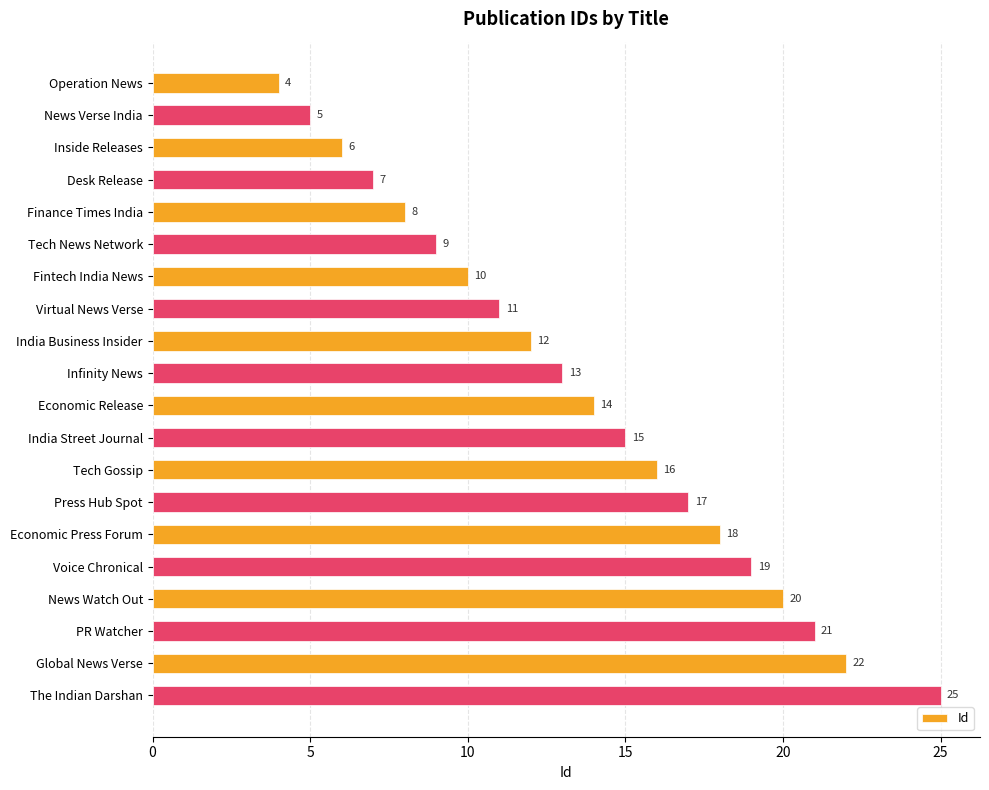

Reading bottom to top, transcribe all the data shown in this chart.

The Indian Darshan=25	Global News Verse=22	PR Watcher=21	News Watch Out=20	Voice Chronical=19	Economic Press Forum=18	Press Hub Spot=17	Tech Gossip=16	India Street Journal=15	Economic Release=14	Infinity News=13	India Business Insider=12	Virtual News Verse=11	Fintech India News=10	Tech News Network=9	Finance Times India=8	Desk Release=7	Inside Releases=6	News Verse India=5	Operation News=4